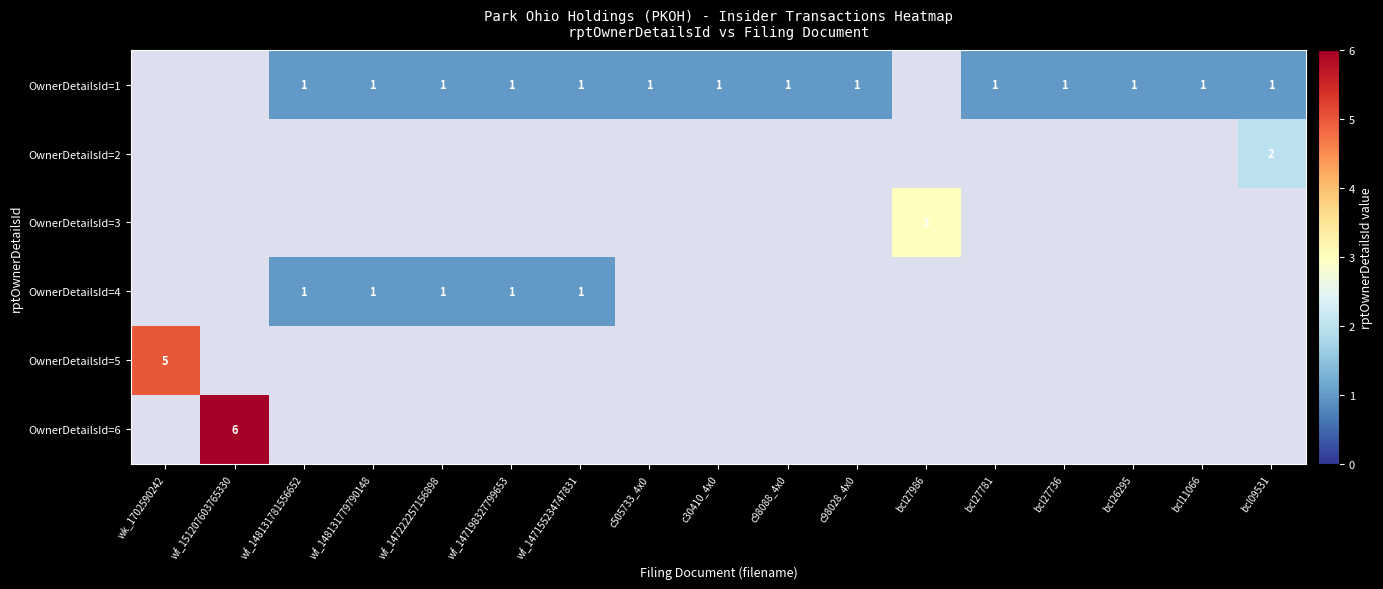

Which category has the lowest value across all series?

wk_1702590242